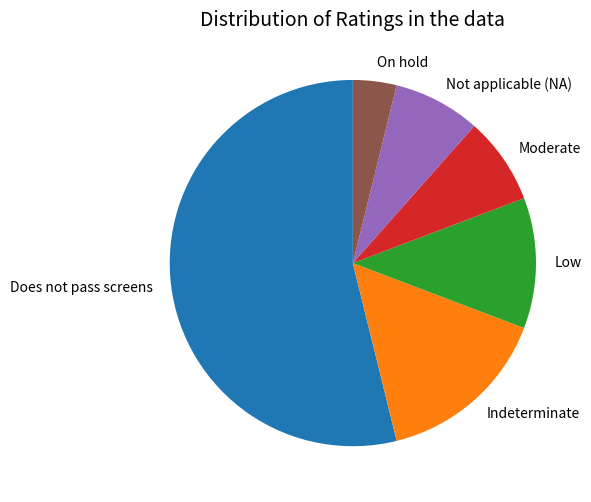

What is the largest slice in the pie chart?

Does not pass screens